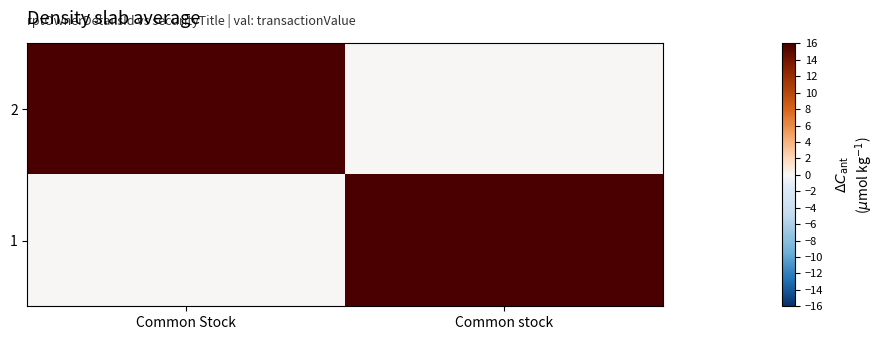

Reading right to left, list all the values displayed in this chart.

2: Common stock=0	Common Stock=18718
1: Common stock=4032	Common Stock=0